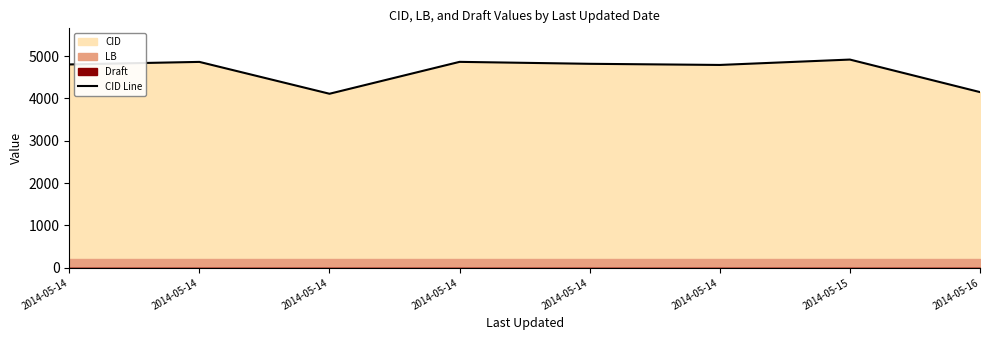

Reading left to right, transcribe all the data shown in this chart.

4801	4861	4109	4862	4816	4789	4916	4148